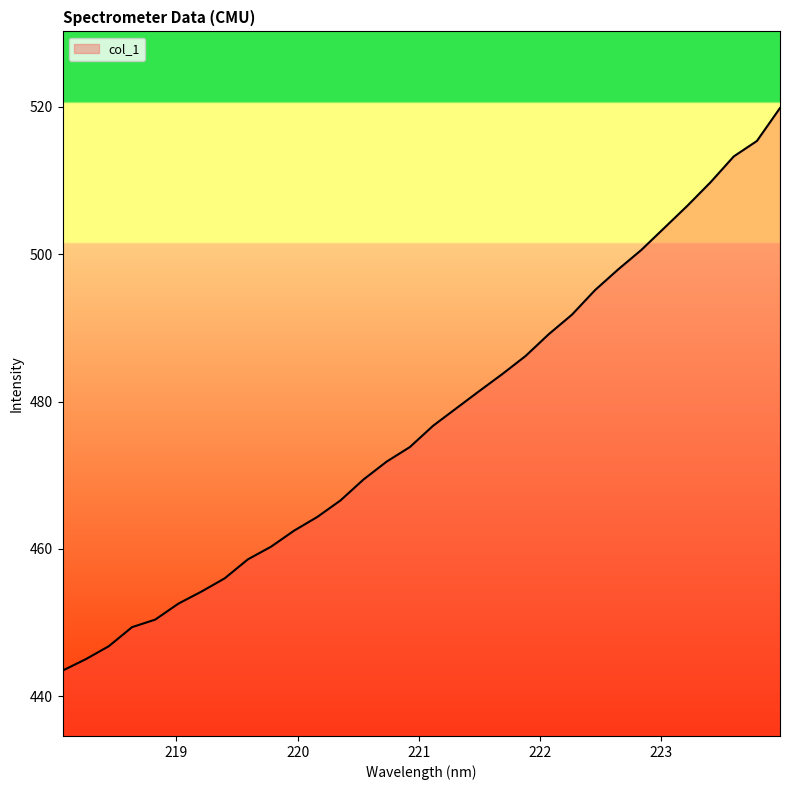

What is the greatest value displayed?

519.8